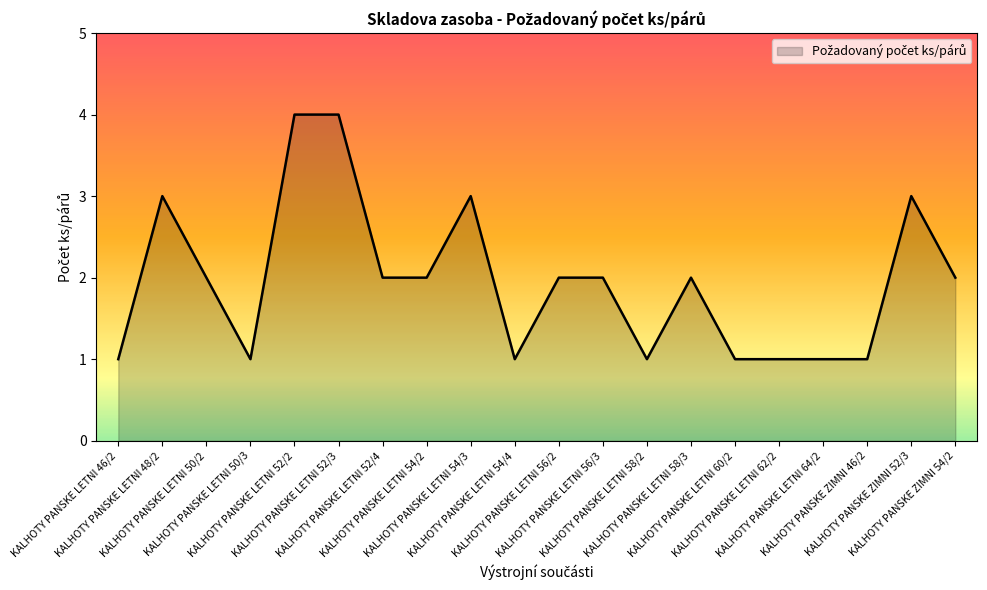

What is the difference between the maximum and minimum values?

3